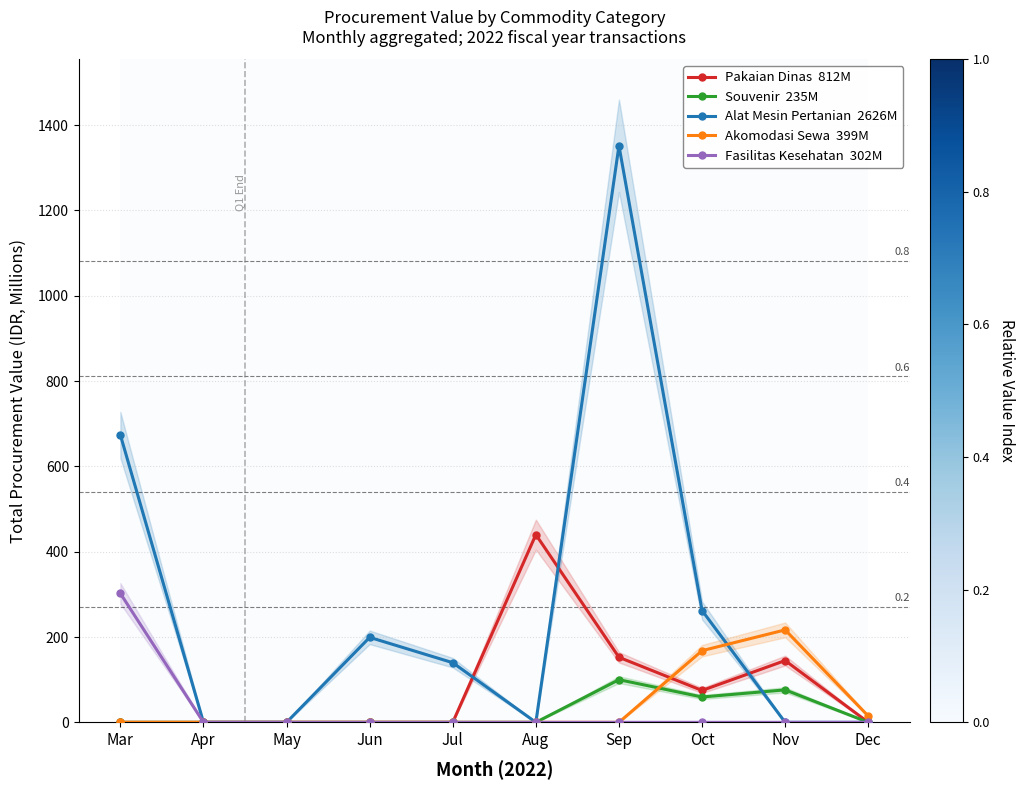

Which series has the largest total across all categories?

Alat Mesin Pertanian  2626M